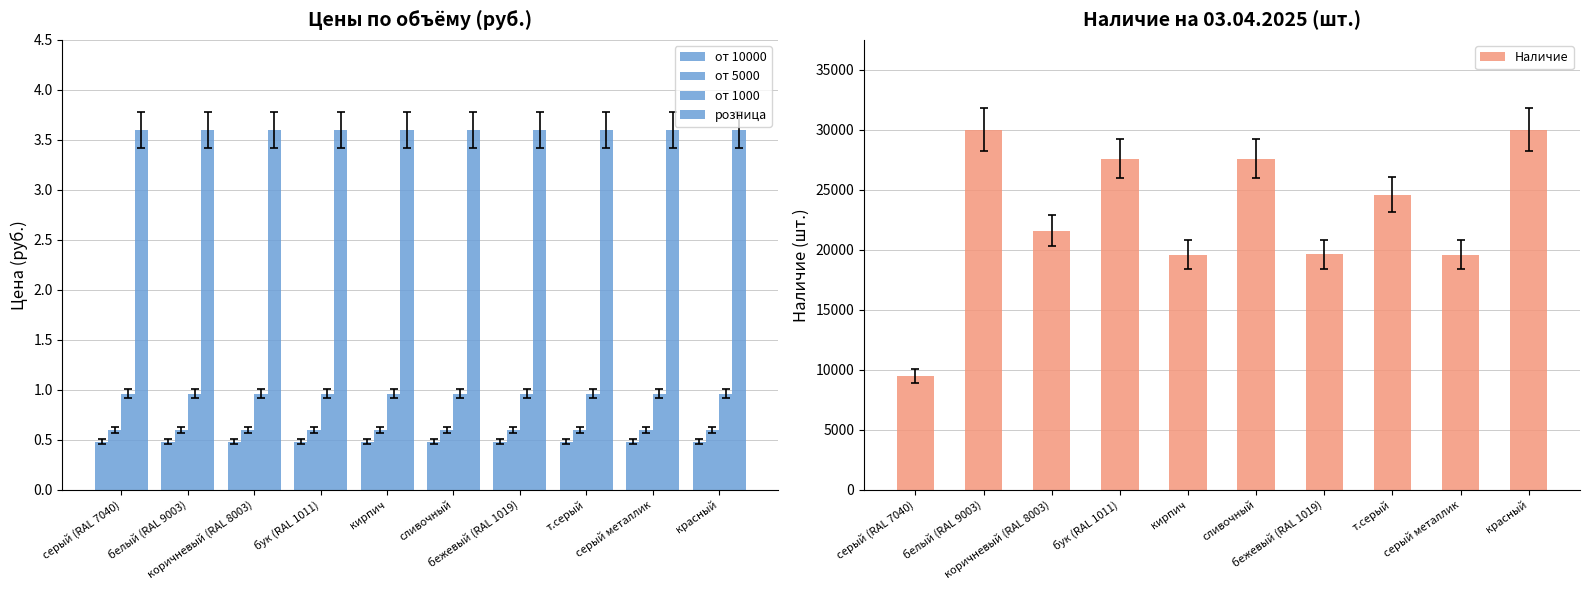

What is the sum of the розница values at белый (RAL 9003) and сливочный?

7.2